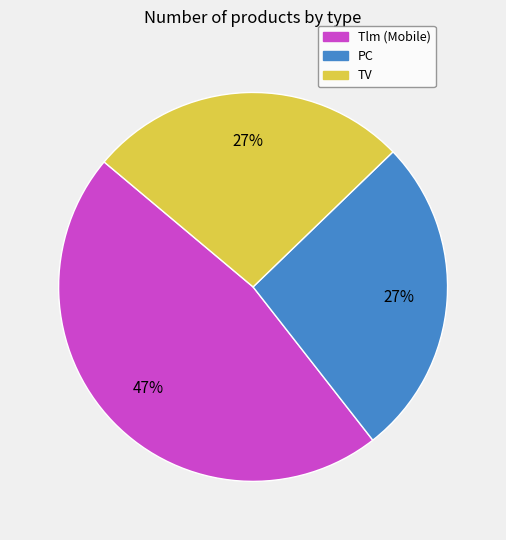

Count the number of slices in the pie.

3